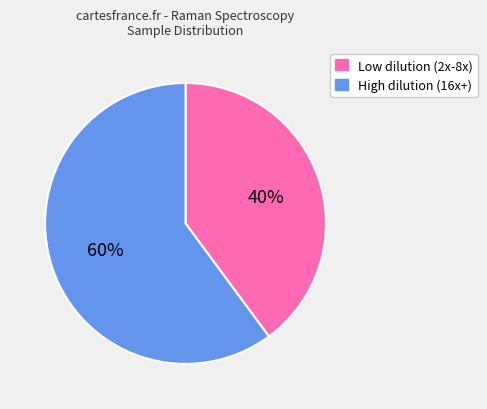

Between High dilution (16x+) and Low dilution (2x-8x), which is larger?

High dilution (16x+)